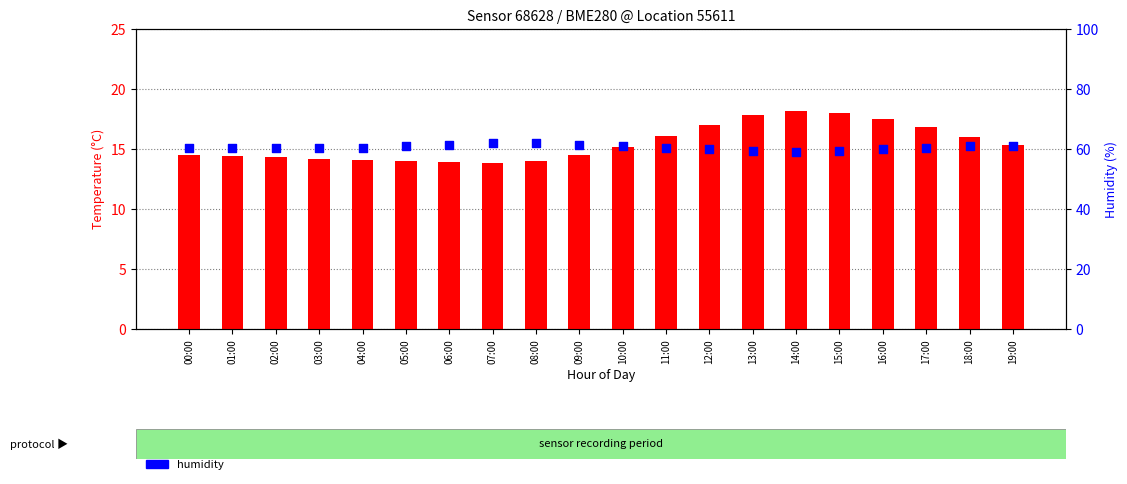

At which category is the sum across all series the highest?

15:00